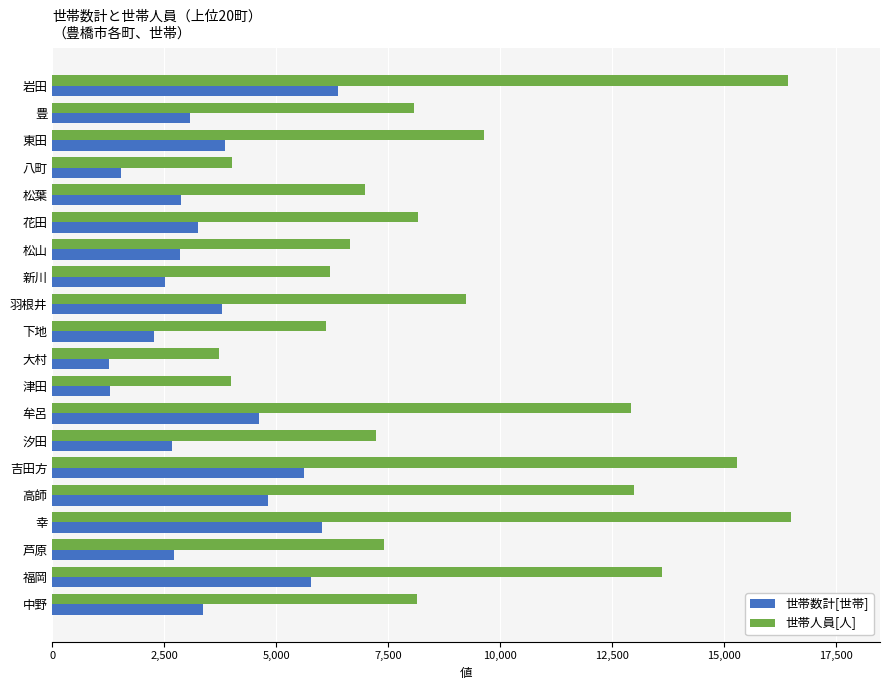

What is the lowest value of the 世帯数計[世帯] series?

1258